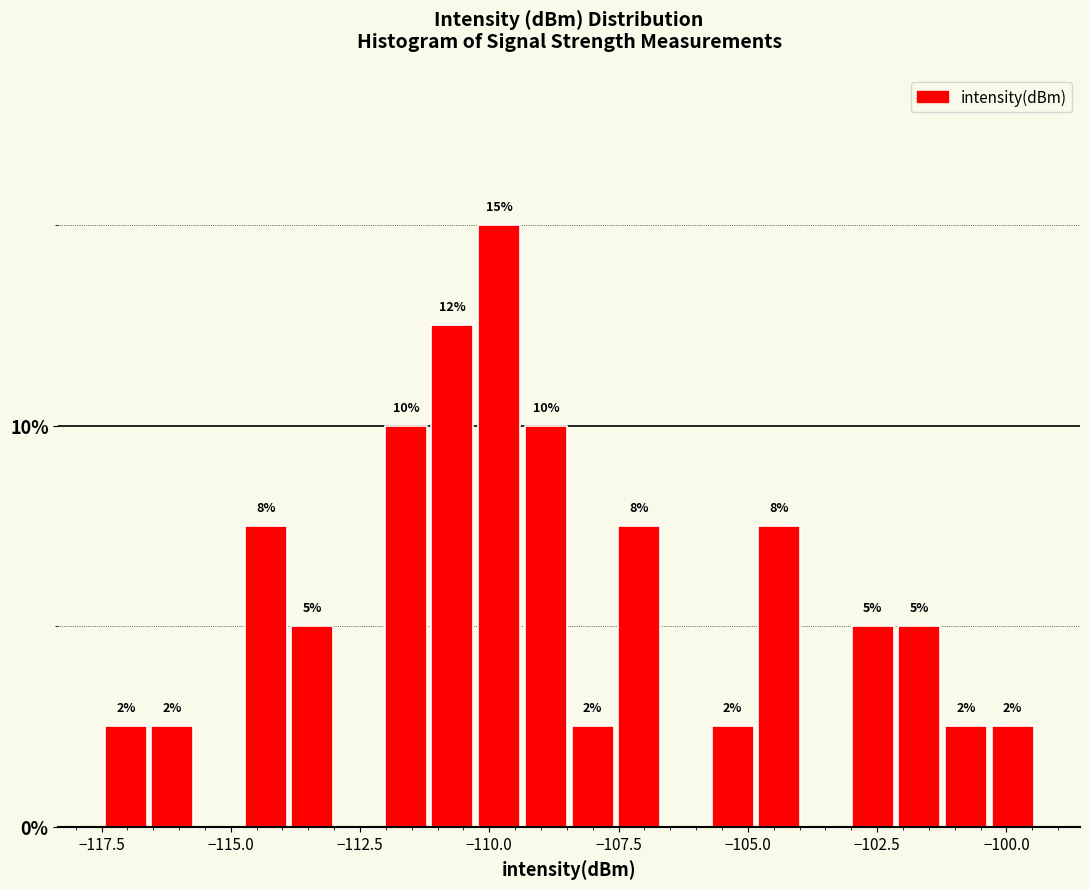

Read against the x-axis, roughly where is the centre of the tallest bar?

-110.0